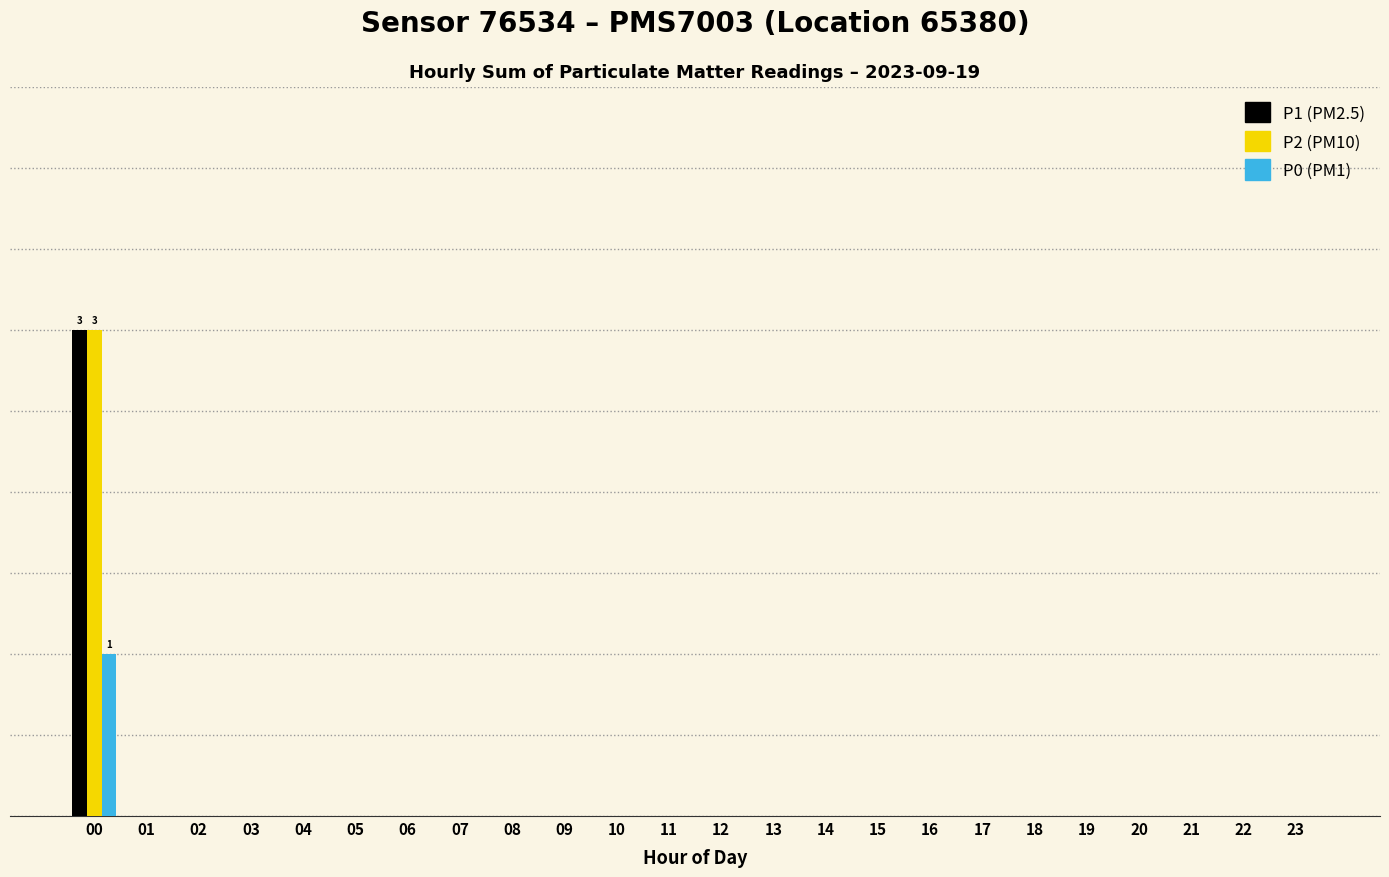

The value of P0 at 13 is -1. True or false?

False